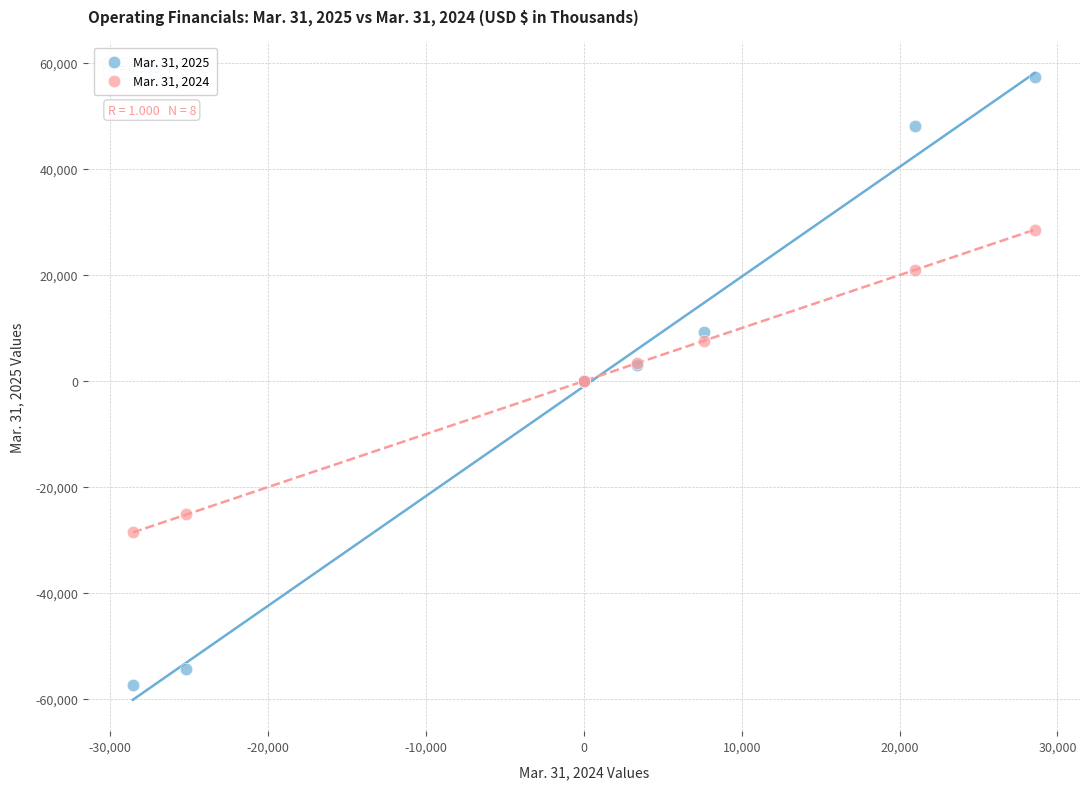

Which series reaches the maximum Y coordinate?

Mar. 31, 2025